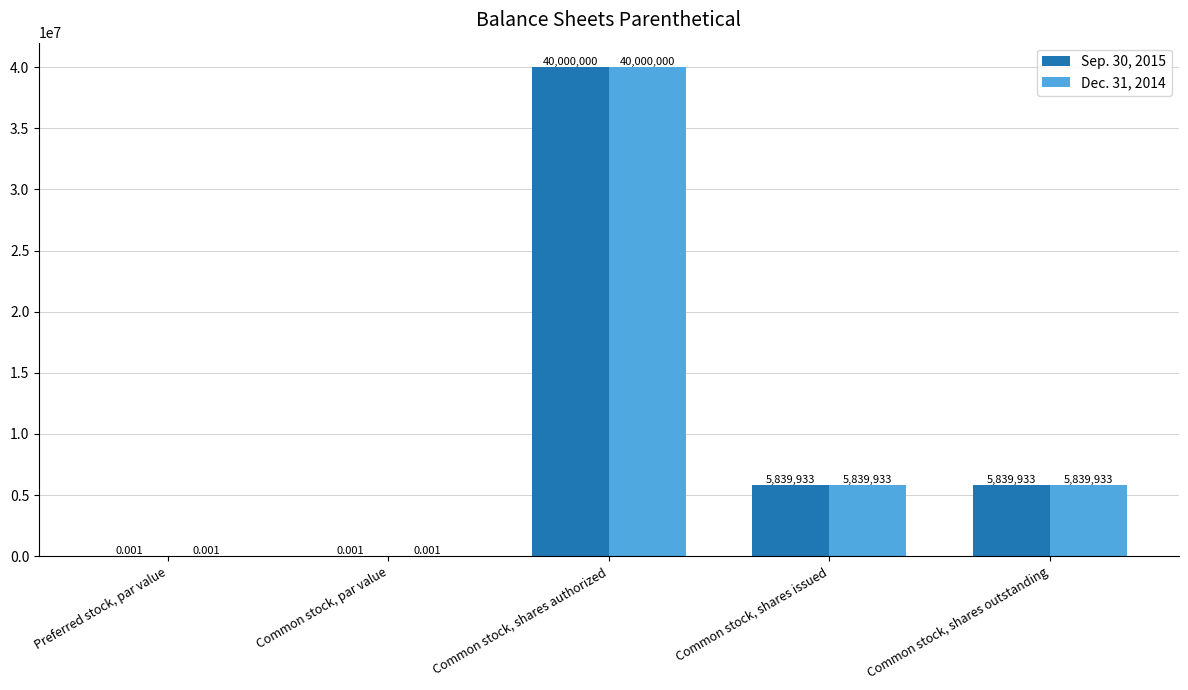

What is the sum of the Dec. 31, 2014 values at Common stock, shares outstanding and Common stock, shares issued?

11679866.0